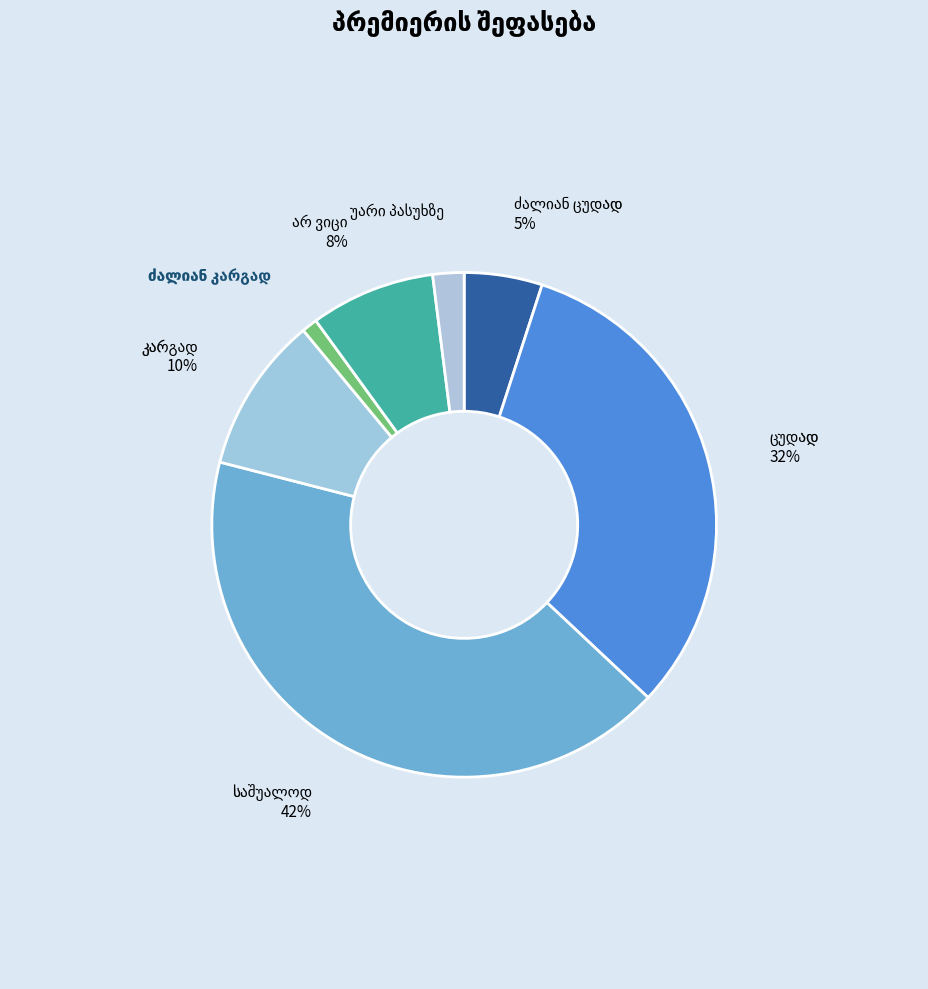

To the nearest percent, what is the difference between the largest and smallest slice percentages?

41%